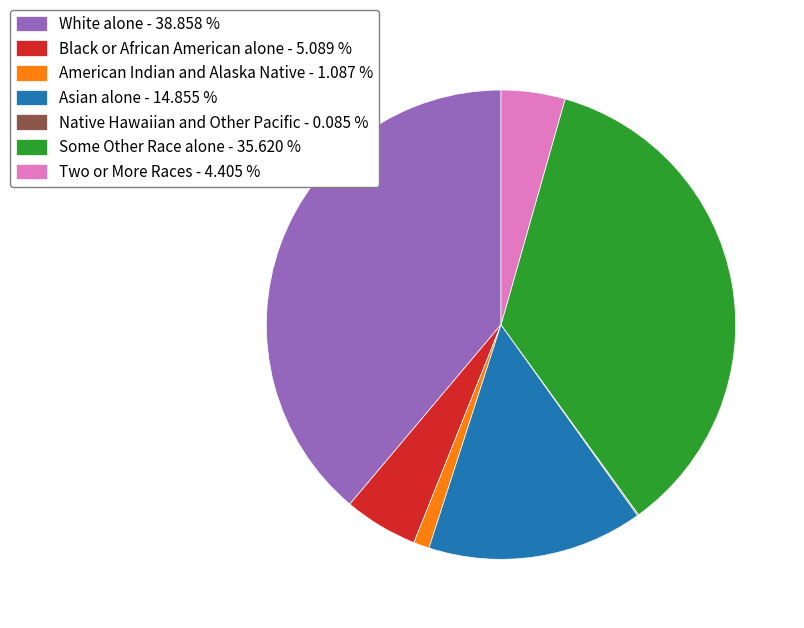

Is Asian alone the majority of the pie?

No